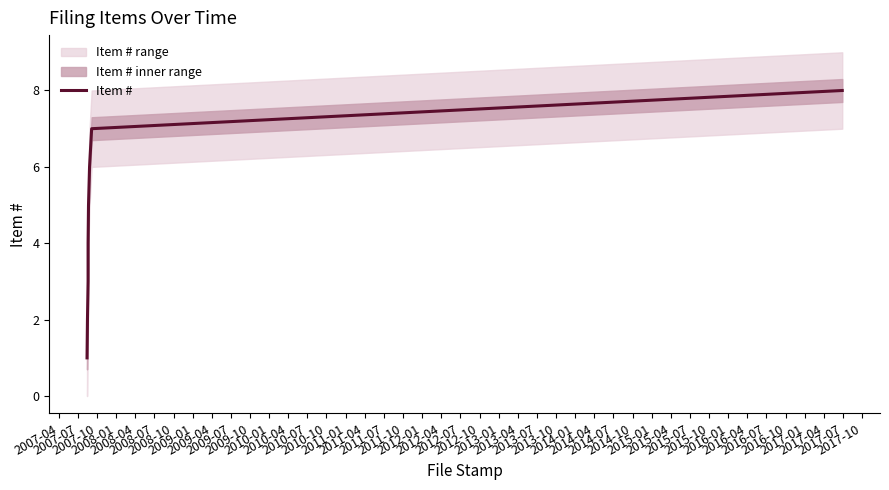

True or false: the data has more than 2 interior local peaks.

False